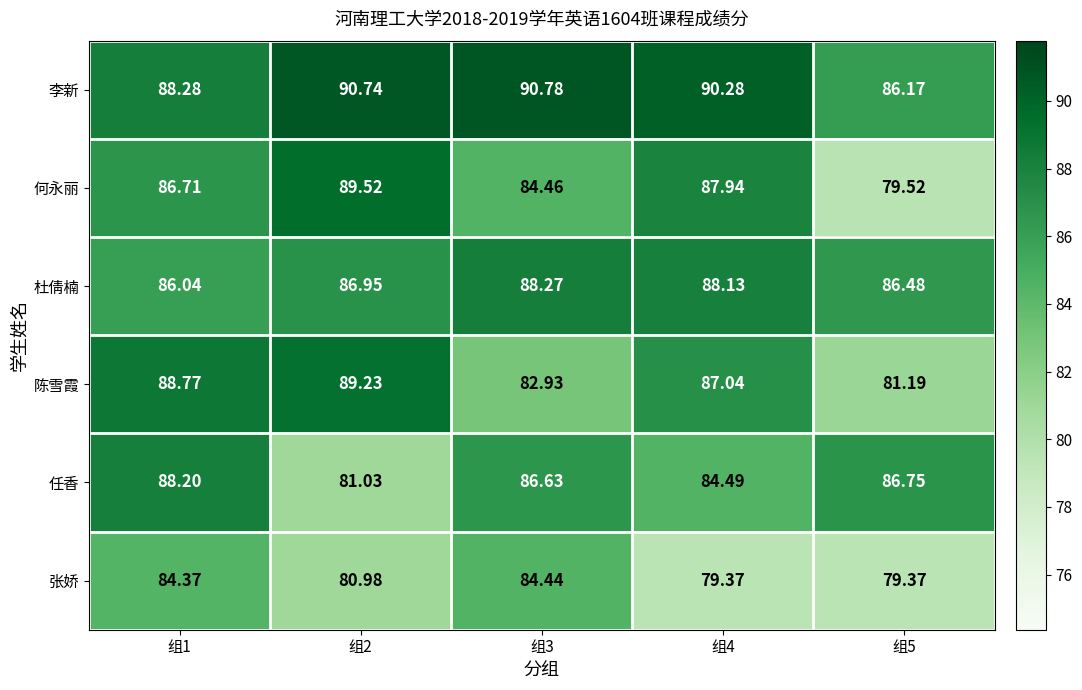

At 组2, list the series in order from largest to smallest.

李新, 何永丽, 陈雪霞, 杜倩楠, 任香, 张娇